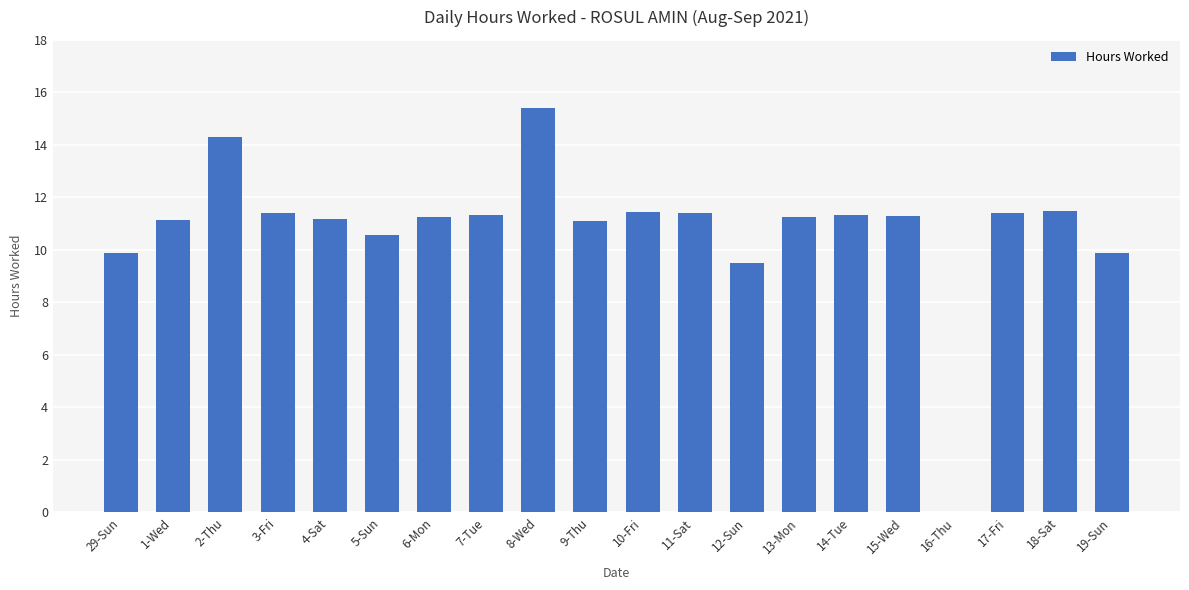

Are the bars grouped side by side (vs. stacked)?

No